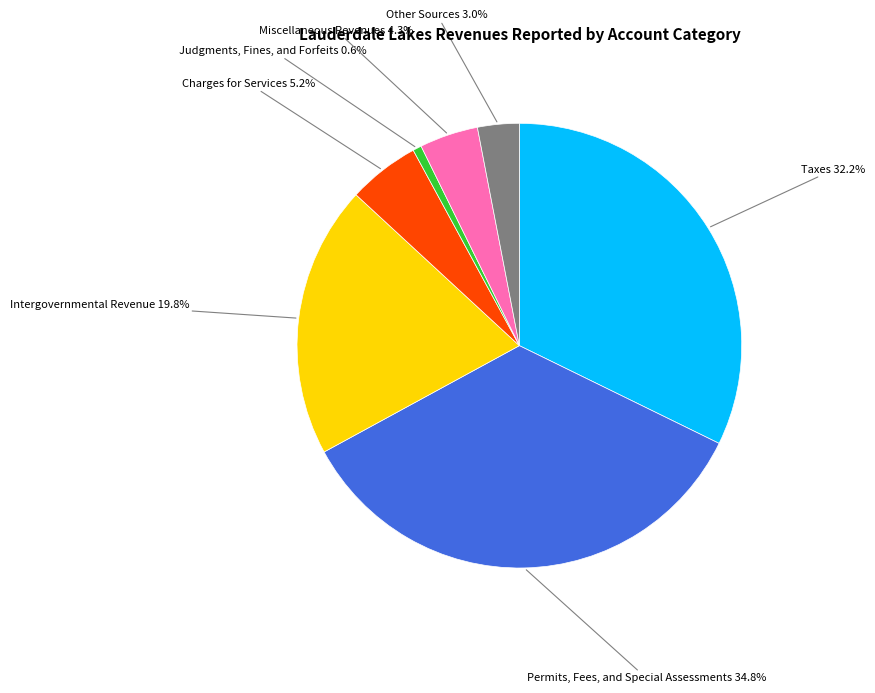

How many segments does this pie chart have?

7